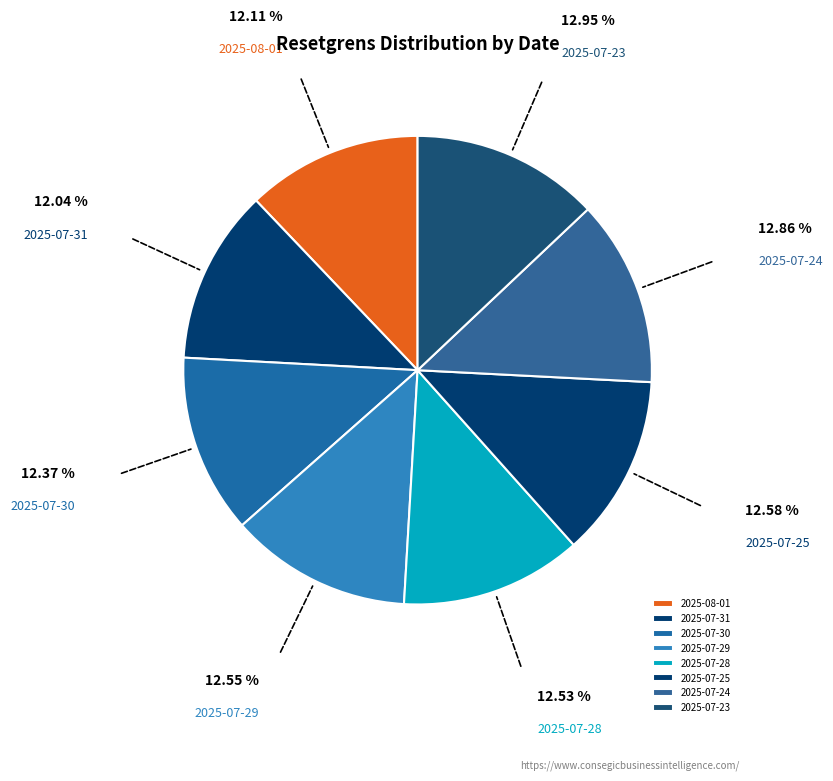

How many segments does this pie chart have?

8